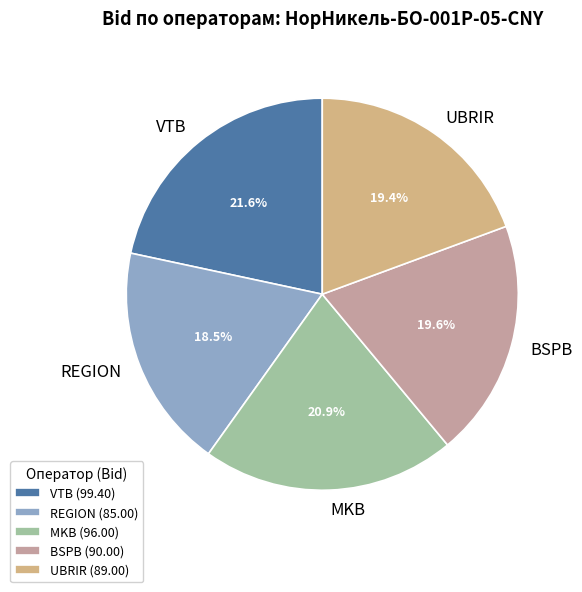

To the nearest percent, what is the difference between the largest and smallest slice percentages?

3%